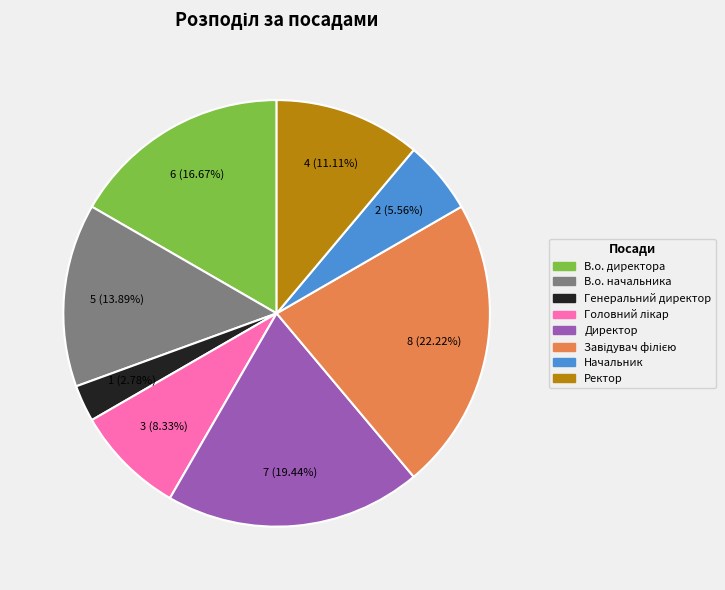

Is the sum of Ректор and В.о. директора greater than half?

No